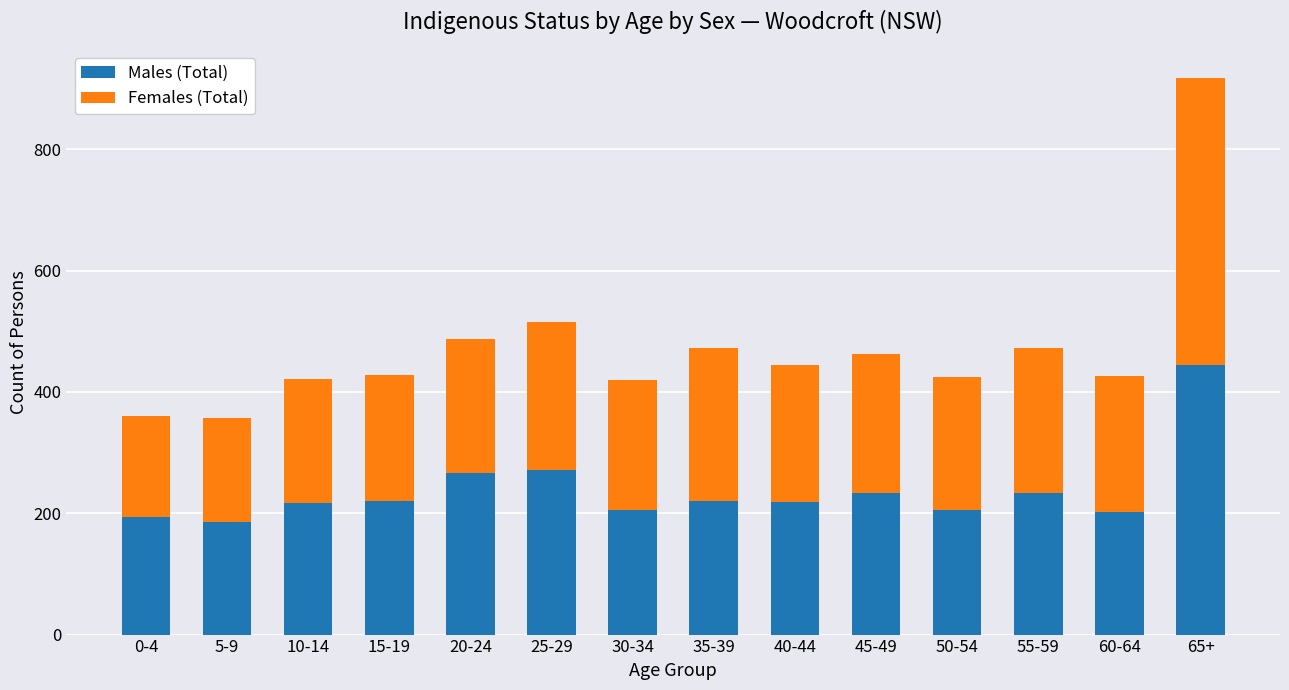

What is the difference between the maximum and minimum values in the Males (Total) series?

259